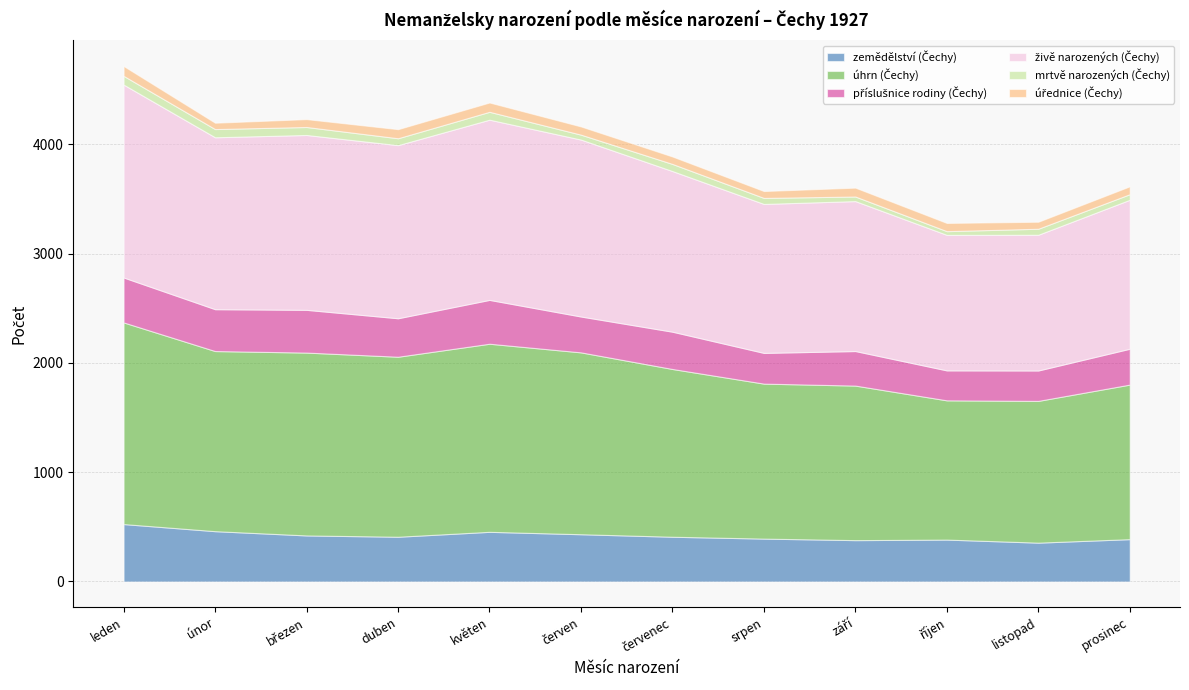

How many distinct data groups are displayed?

6